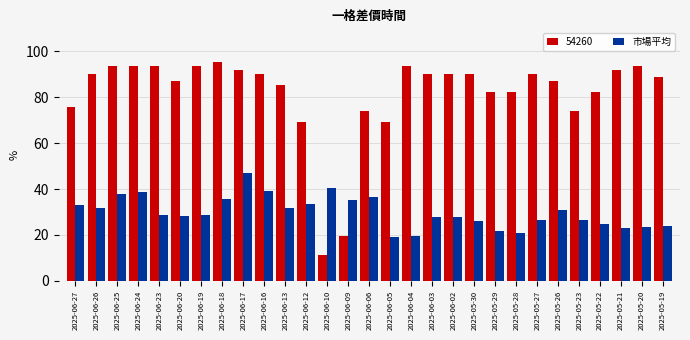

The 市場平均 series shows 34.9 at 2025-05-30. True or false?

False